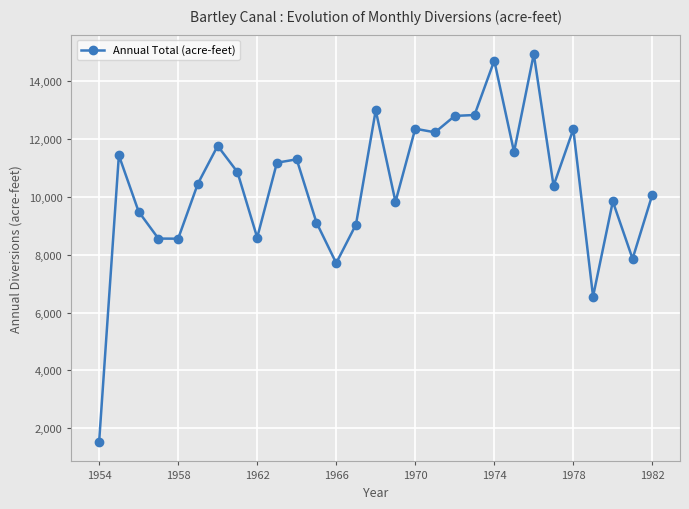

What is the maximum value shown in the chart?

14935